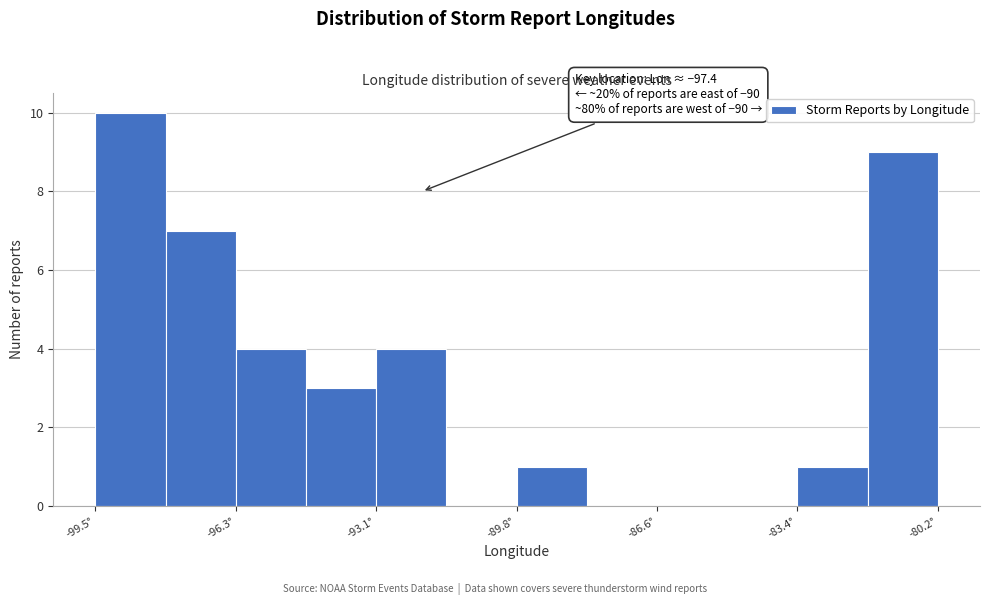

Read against the x-axis, roughly where is the centre of the tallest bar?

-98.5